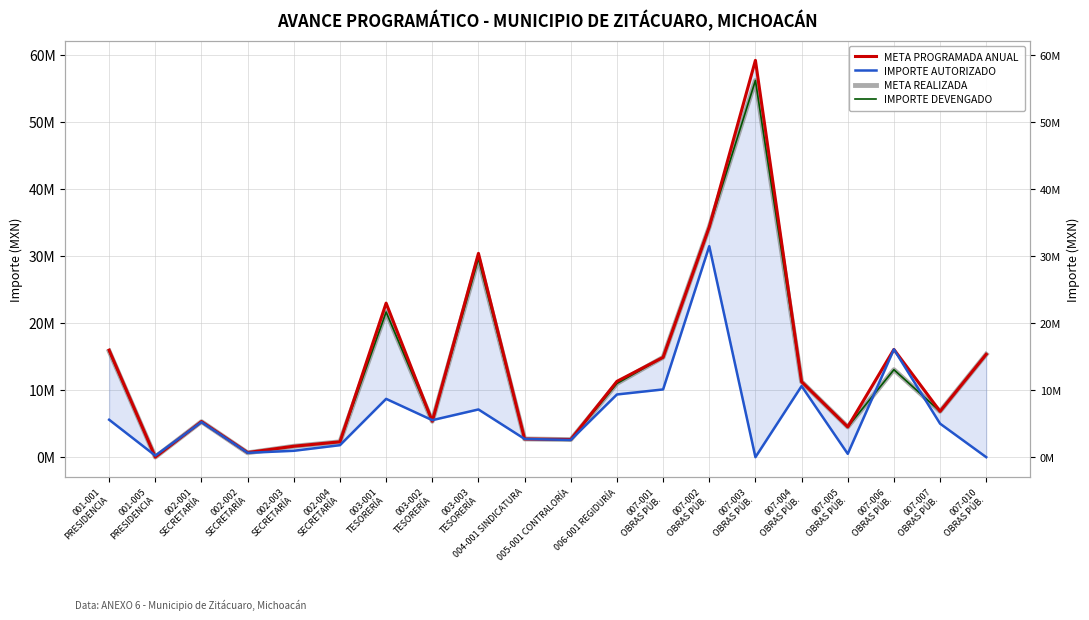

What is the sum of the META REALIZADA values at 006-001 REGIDURÍA and 004-001 SINDICATURA?

13702886.3